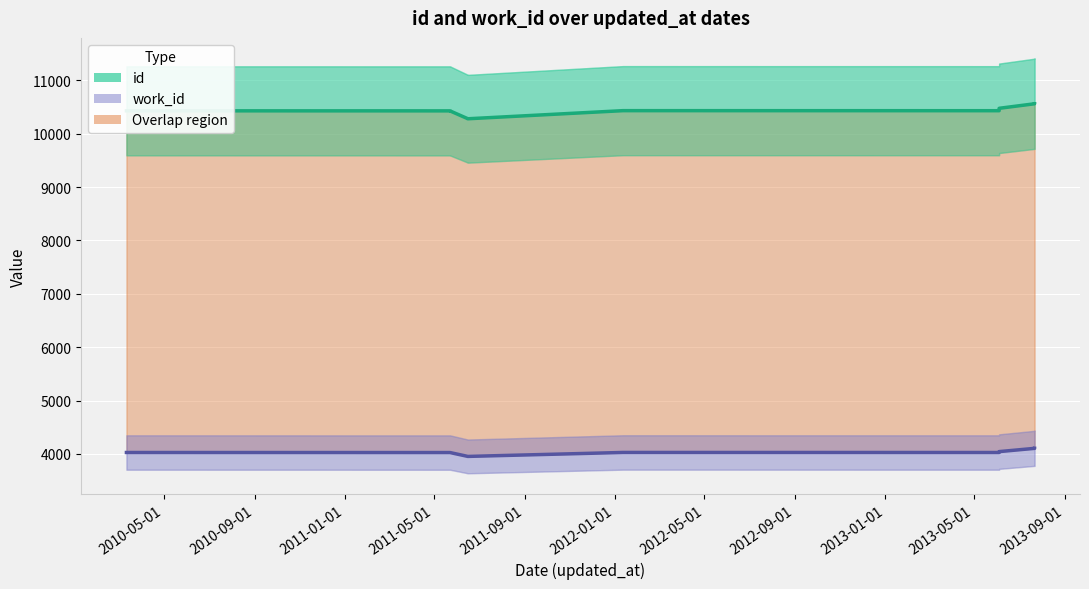

How many lines are shown in the chart?

2